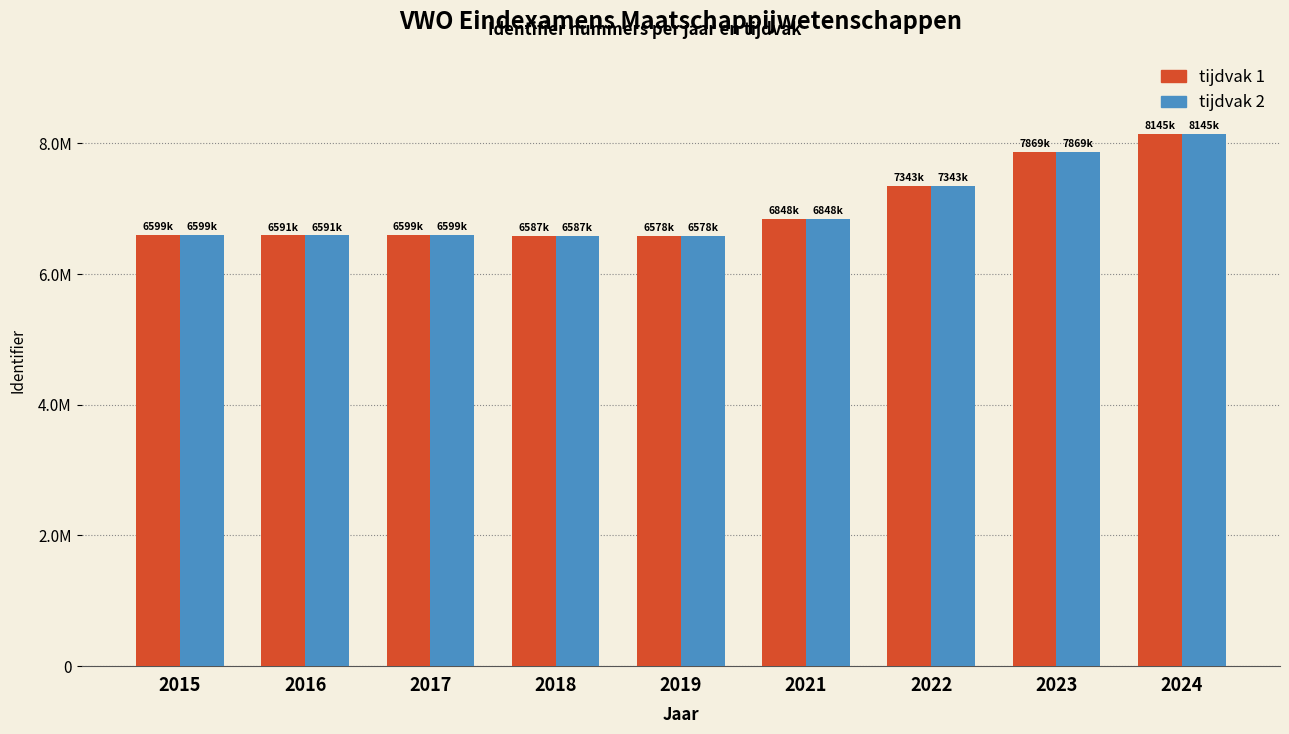

What are all the series names shown in the legend?

tijdvak 1, tijdvak 2